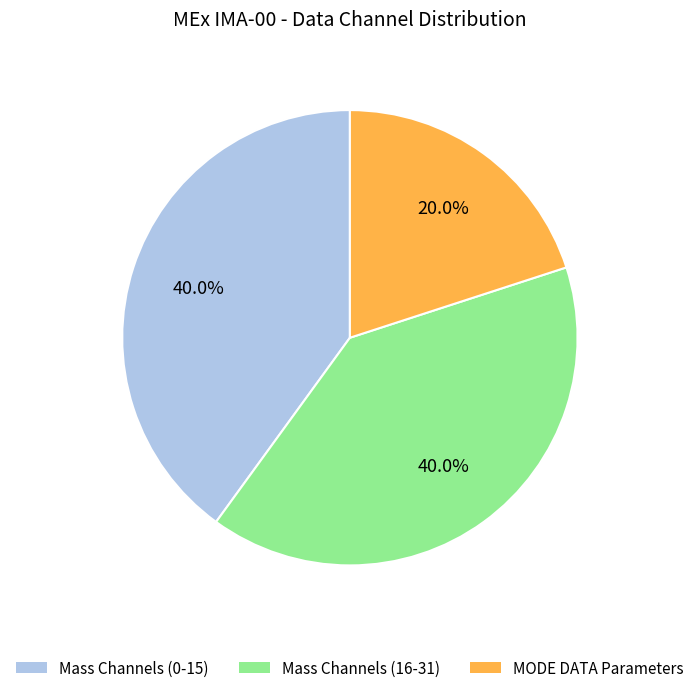

Does any single category account for the majority?

No